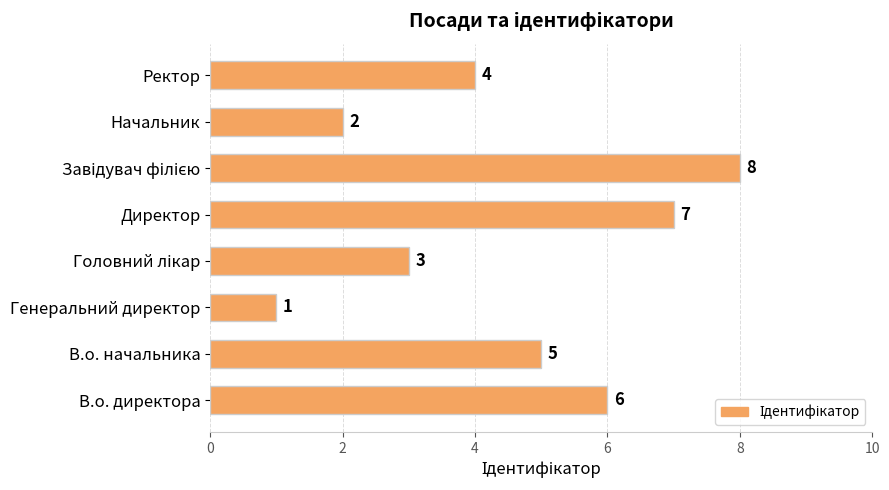

What is the sum of all values?

36